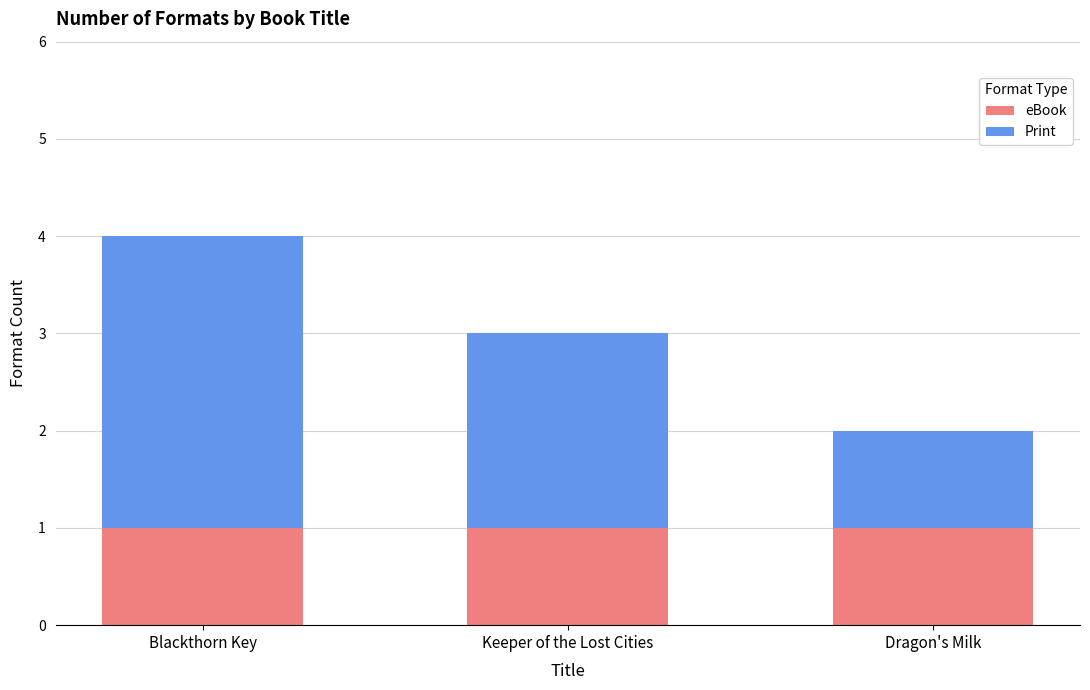

At which category is the sum across all series the highest?

Blackthorn Key